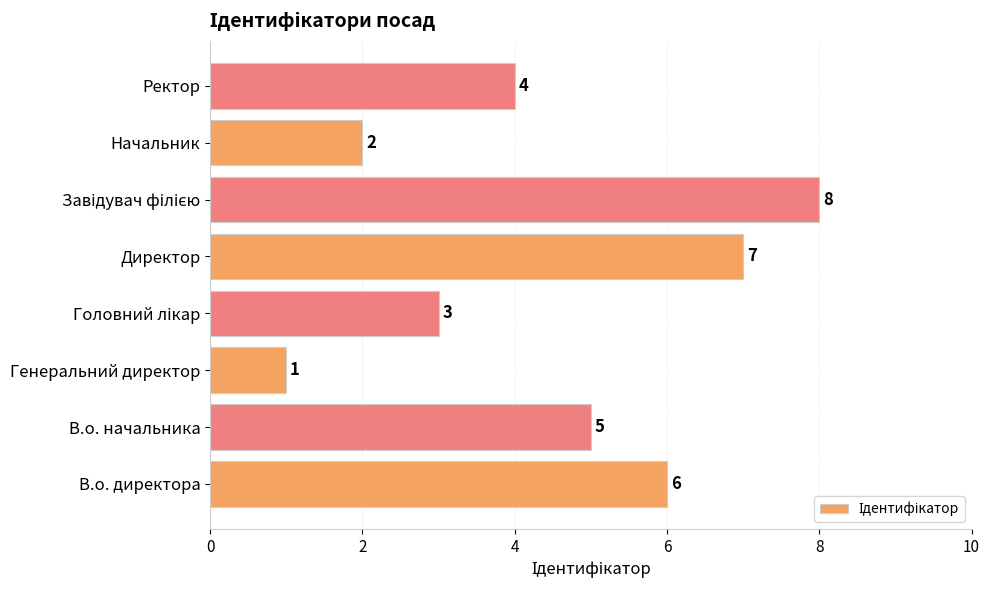

What is the maximum value shown in the chart?

8